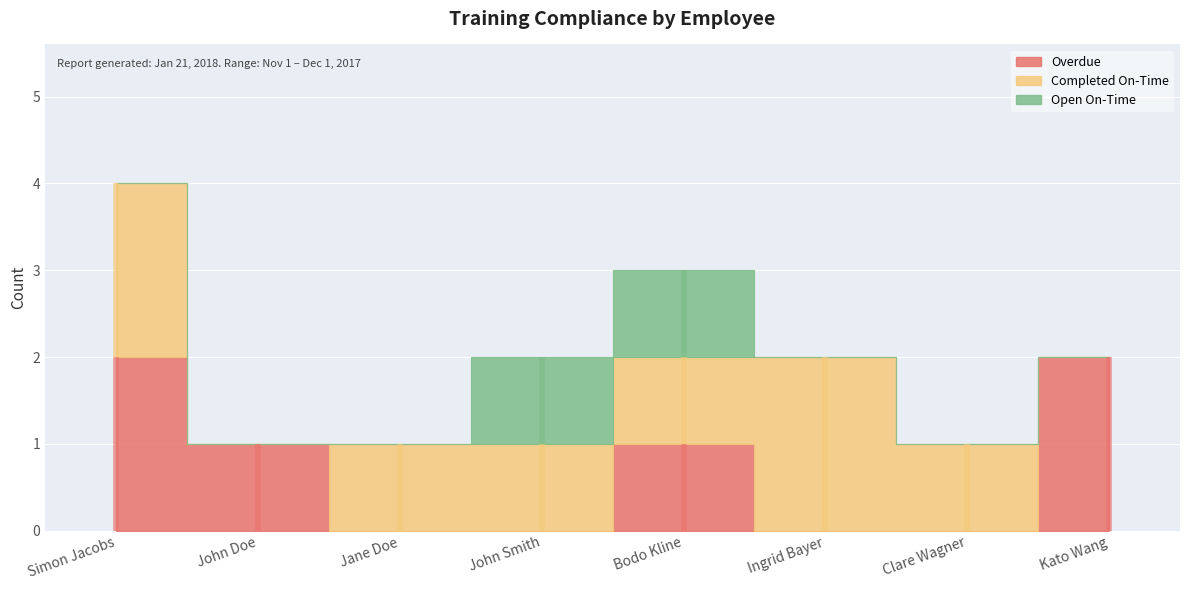

List the labels in order of Completed On-Time value, largest first.

Simon Jacobs, Ingrid Bayer, Jane Doe, John Smith, Bodo Kline, Clare Wagner, John Doe, Kato Wang